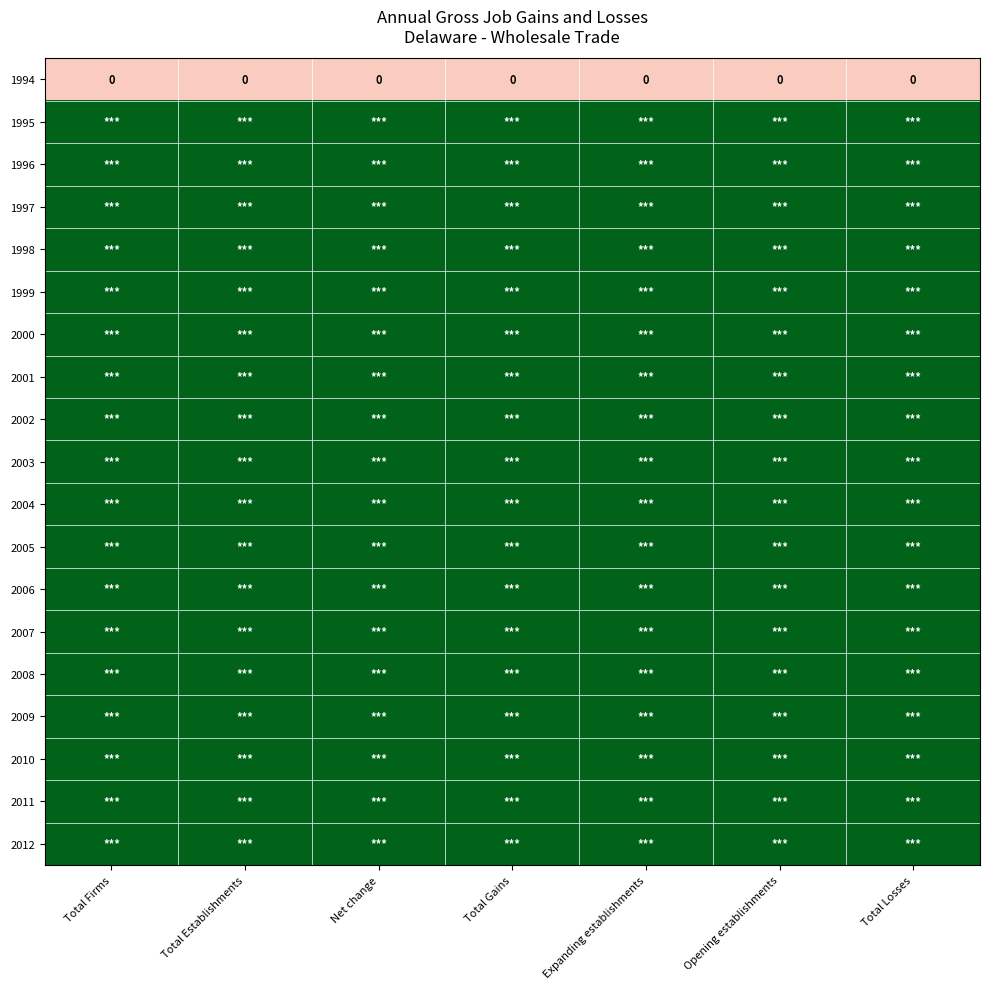

What is the minimum value for 2004?

1